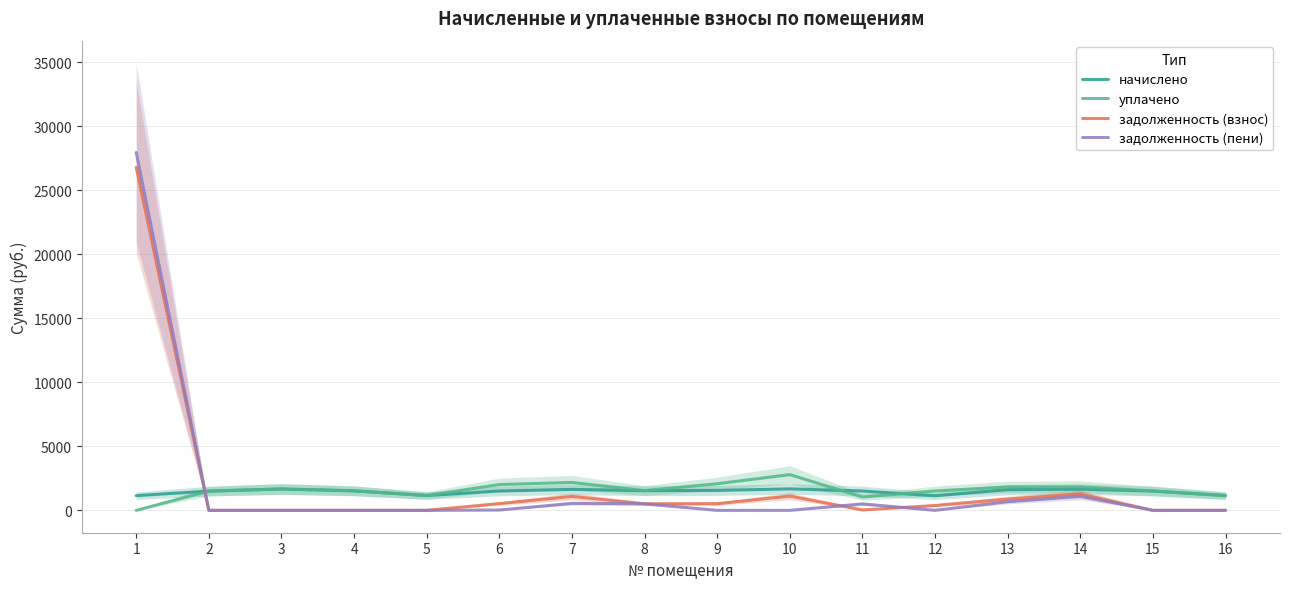

Count the number of categories in the chart.

16